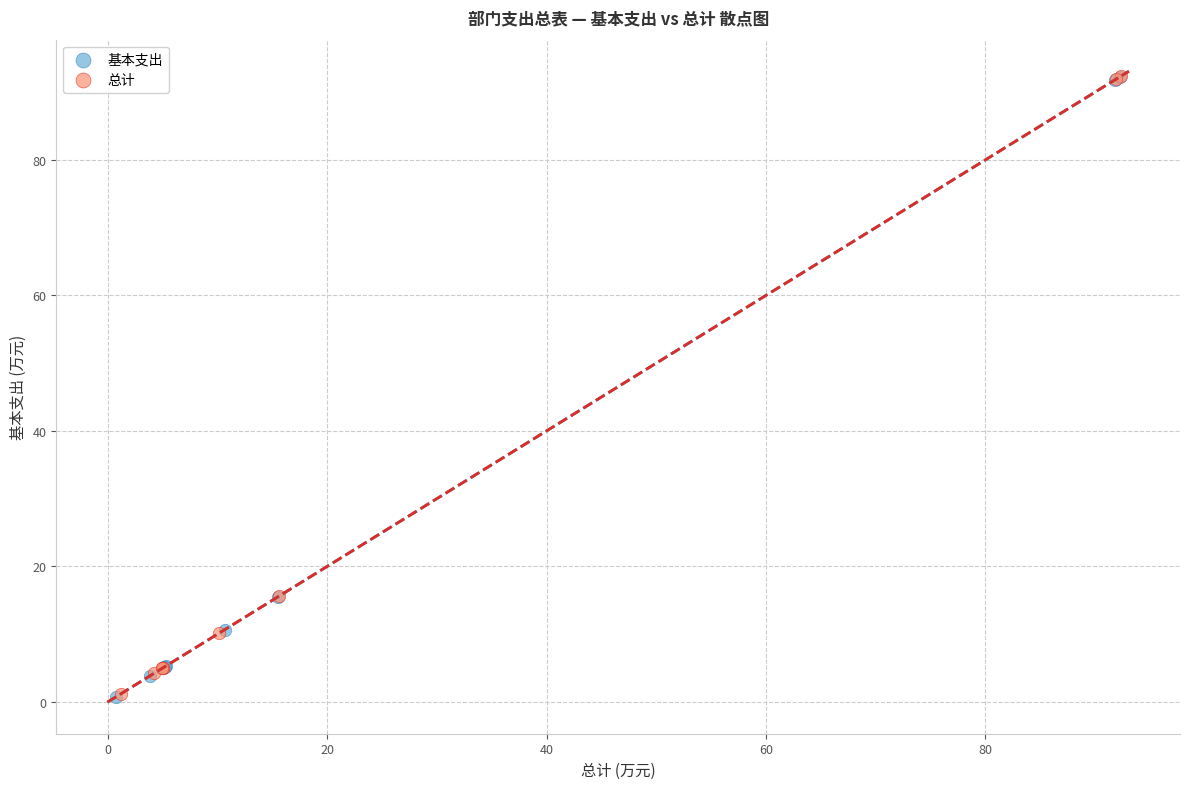

What are all the series names shown in the legend?

基本支出, 总计